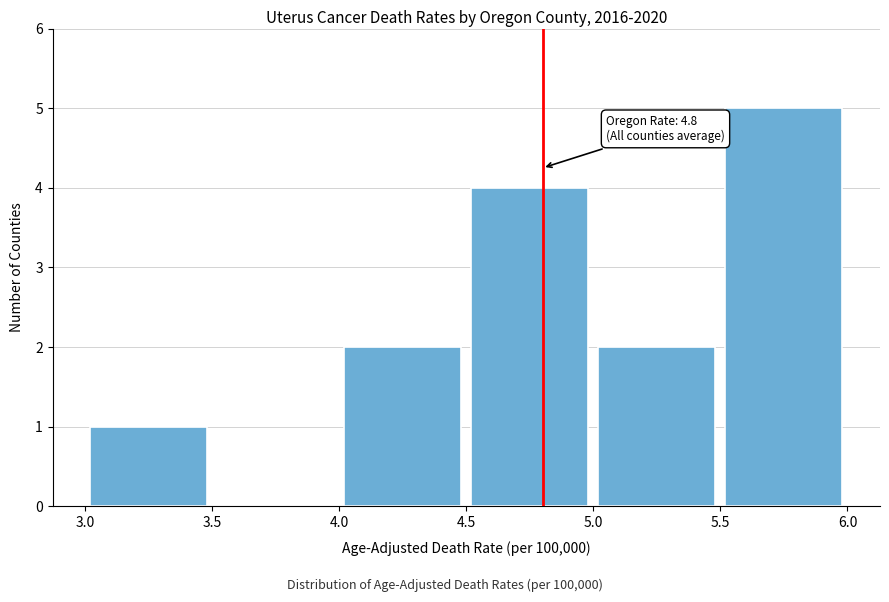

Which range on the x-axis has the tallest bar?

5.5 to 6.0